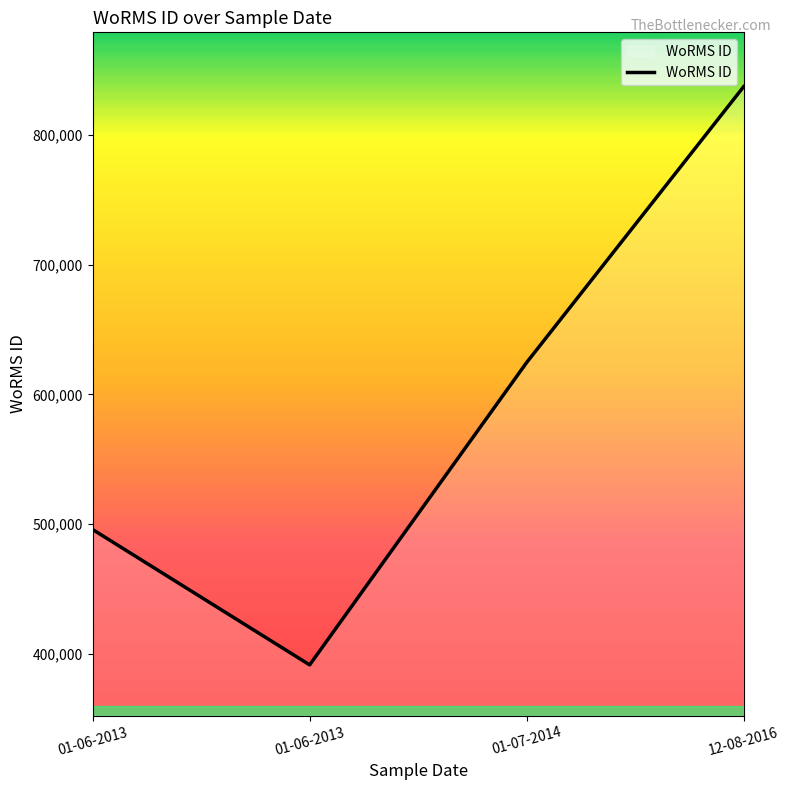

Count the number of data series in this chart.

1